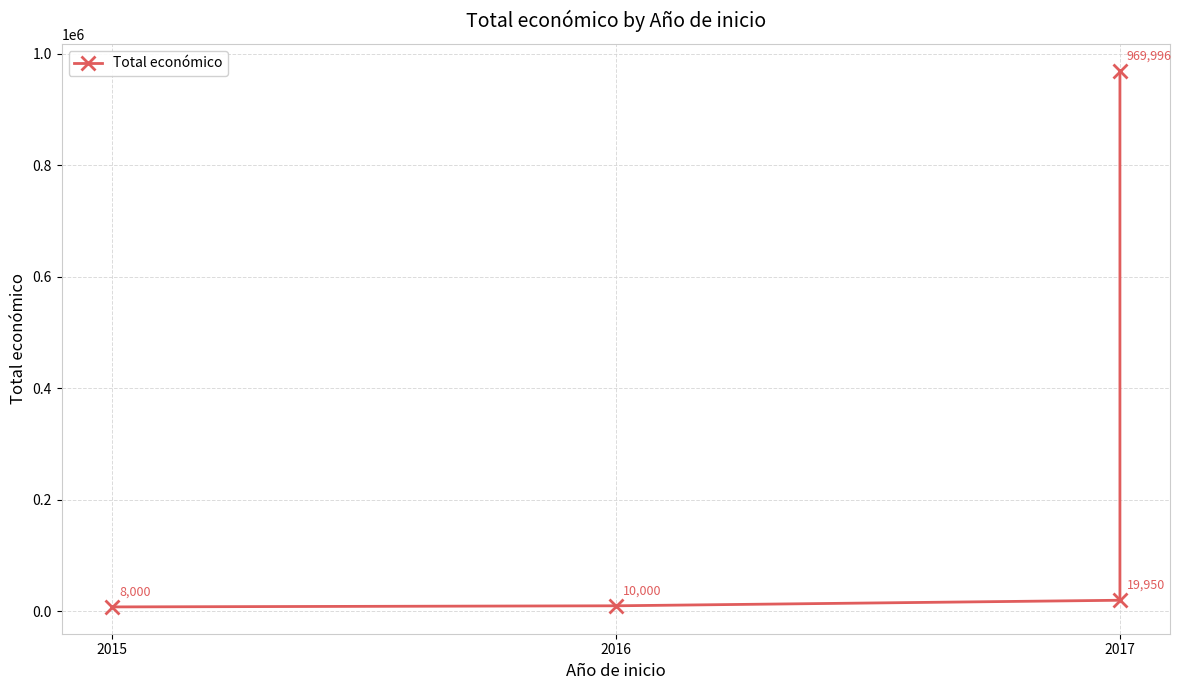

How many data points does each series have?

4